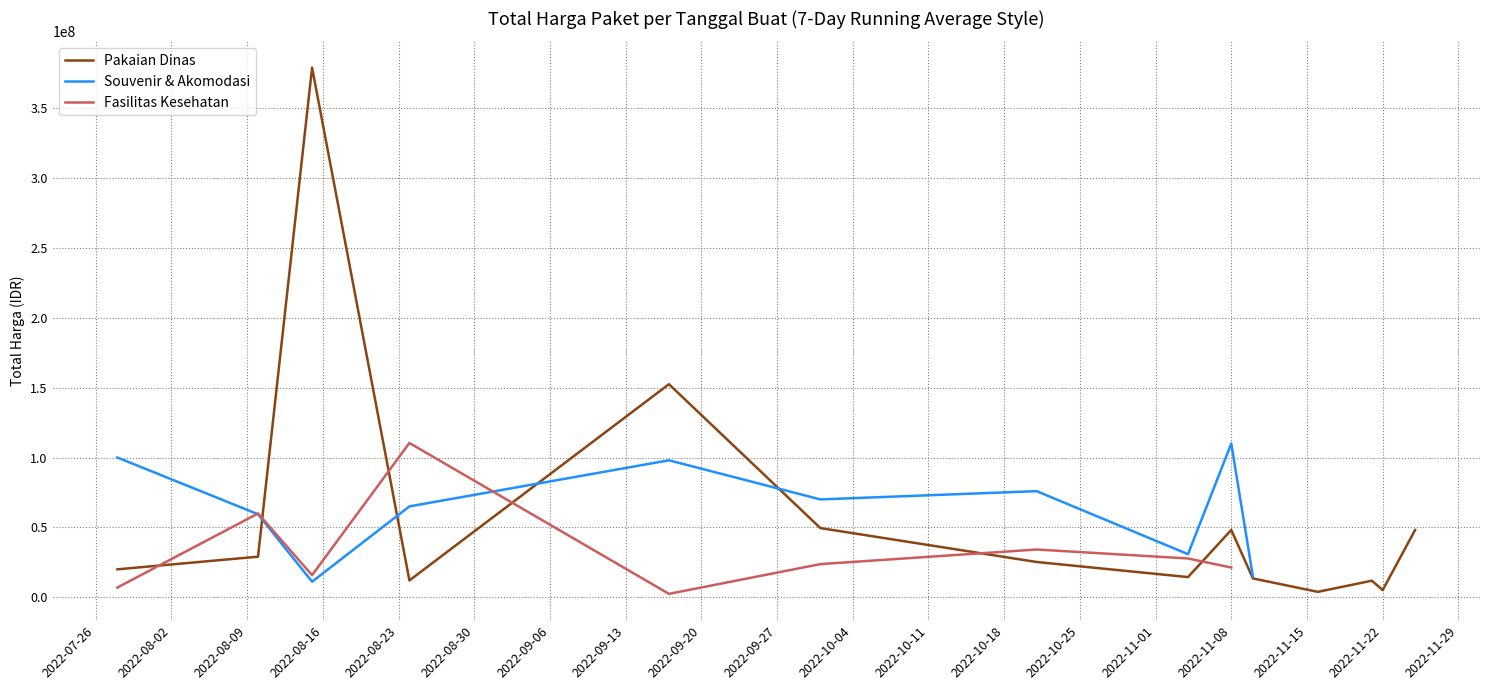

Does the chart display data point markers on the line(s)?

No